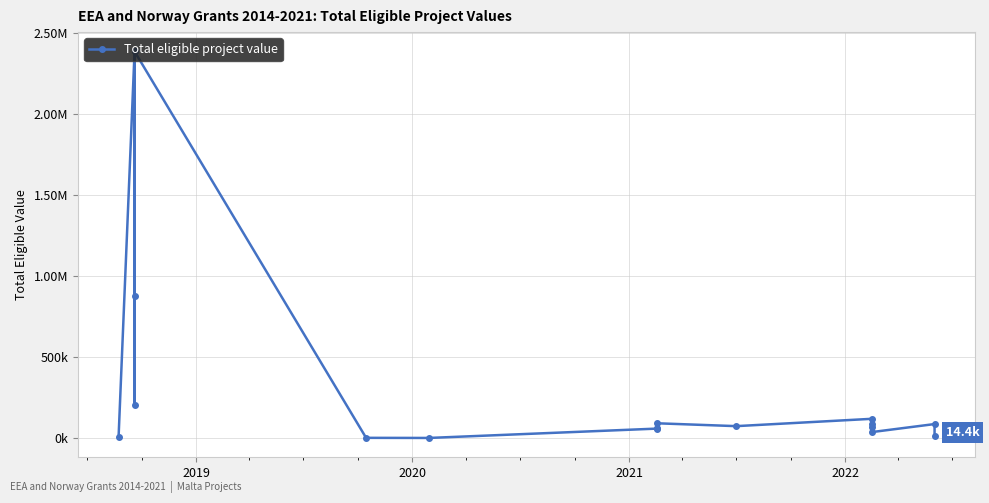

How many values are below 74182?

8